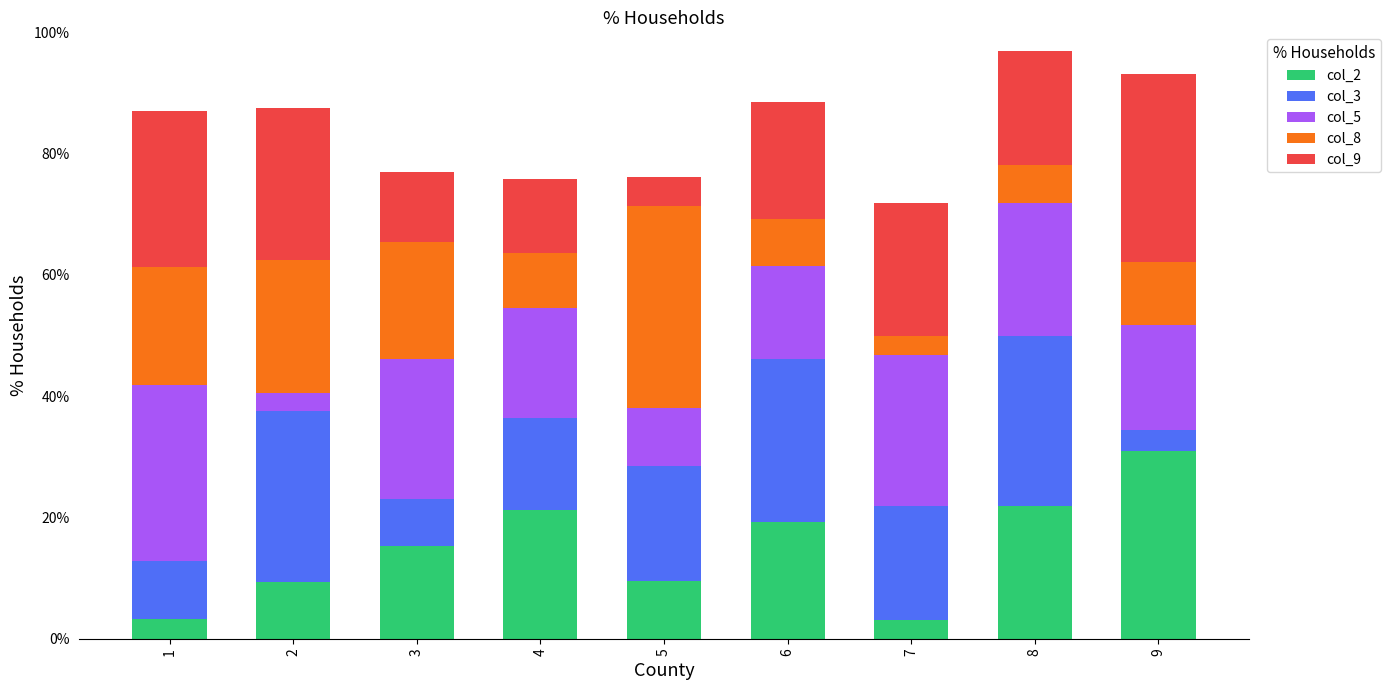

How many categories are shown in the chart?

9